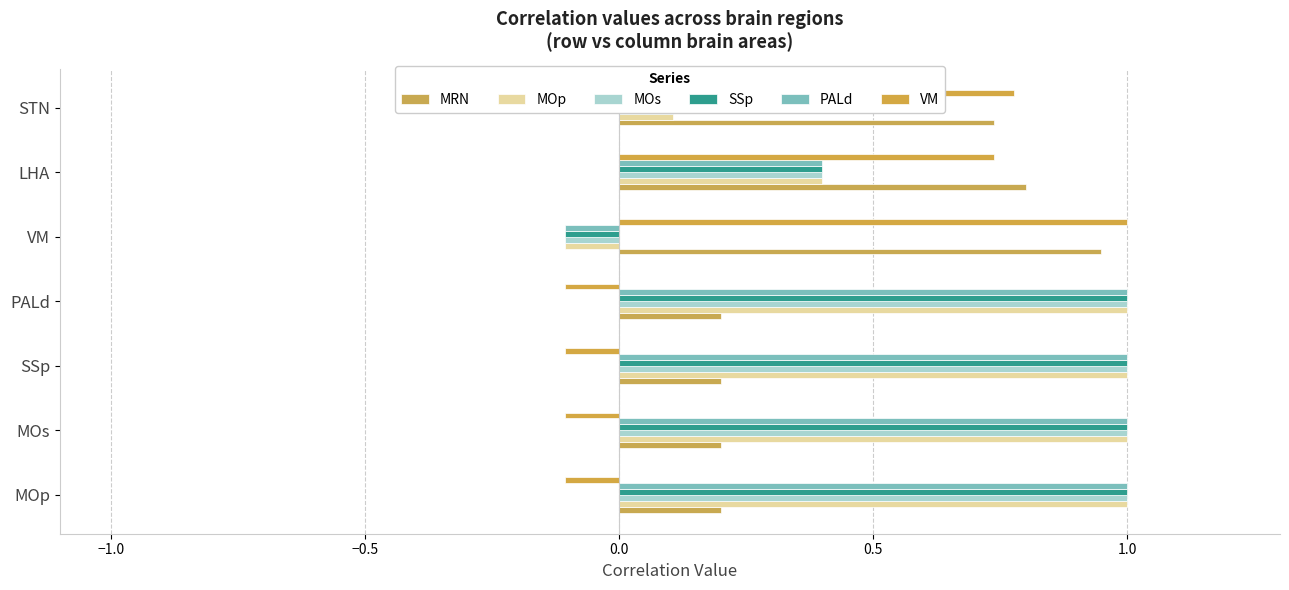

At which label does PALd reach its minimum?

VM